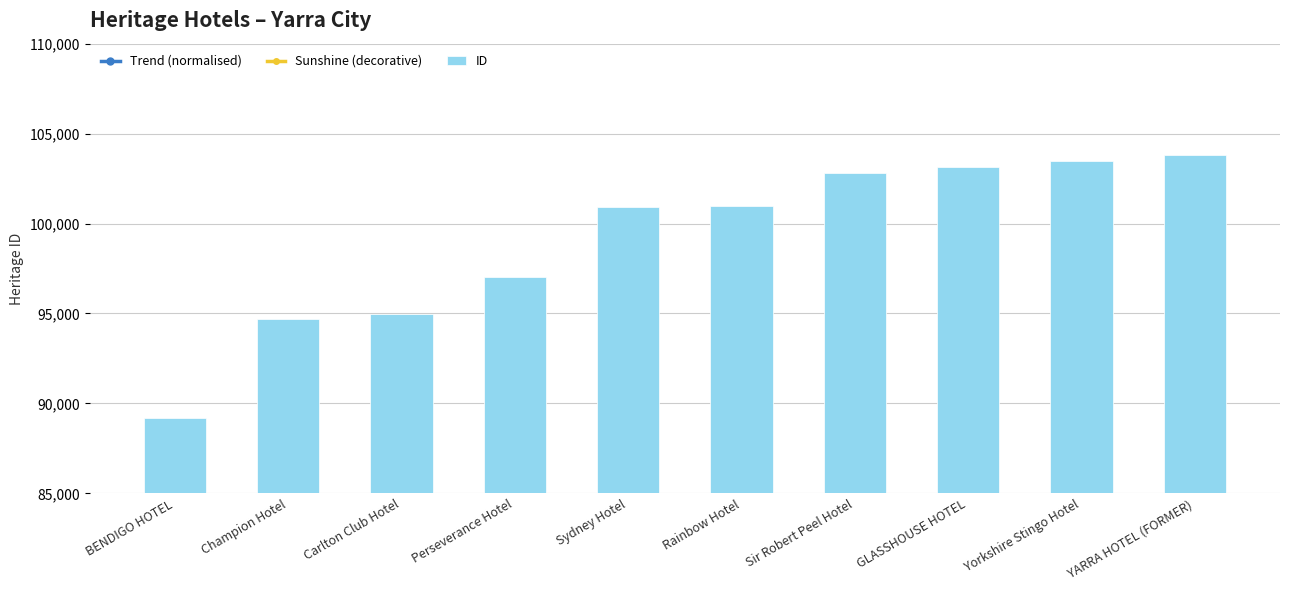

What is the difference between the maximum and minimum values in the ID series?

14656